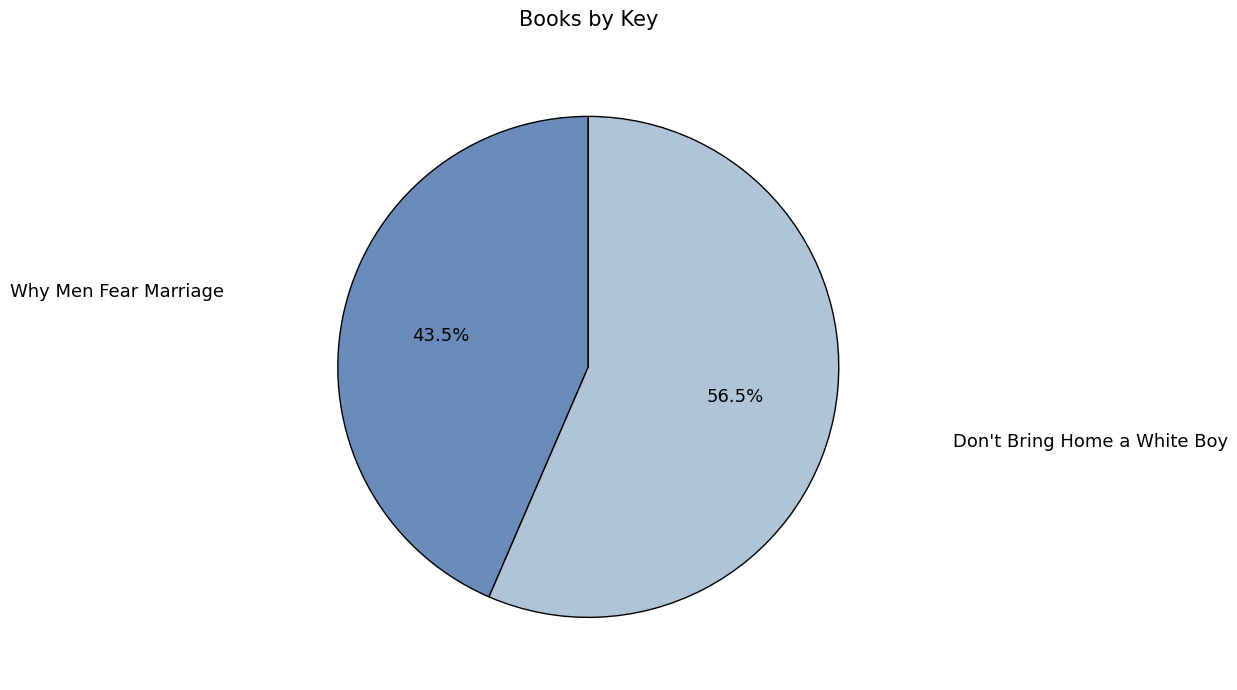

How many slices are in this pie chart?

2